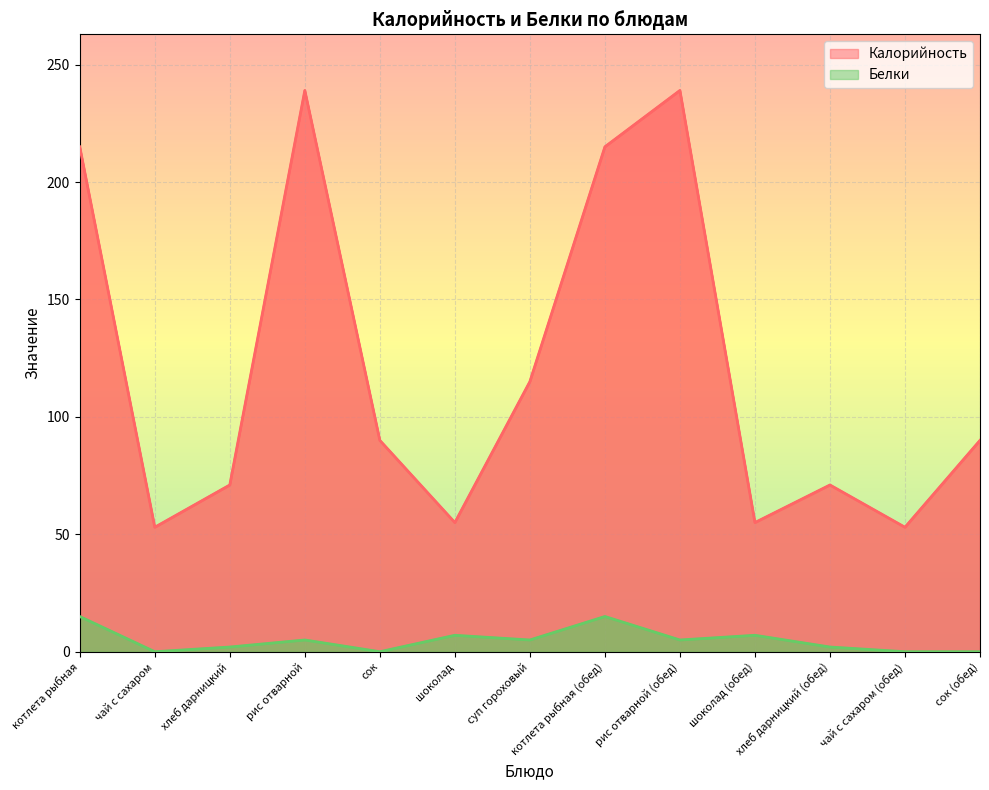

What is the difference between the maximum and second lowest values in the Белки series?

15